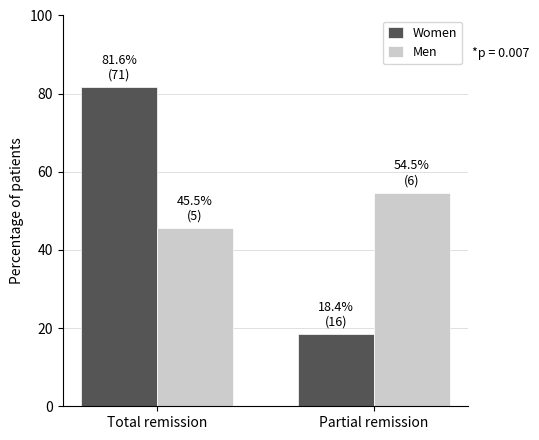

What is the spread (max minus min) of values at Partial remission?

36.1